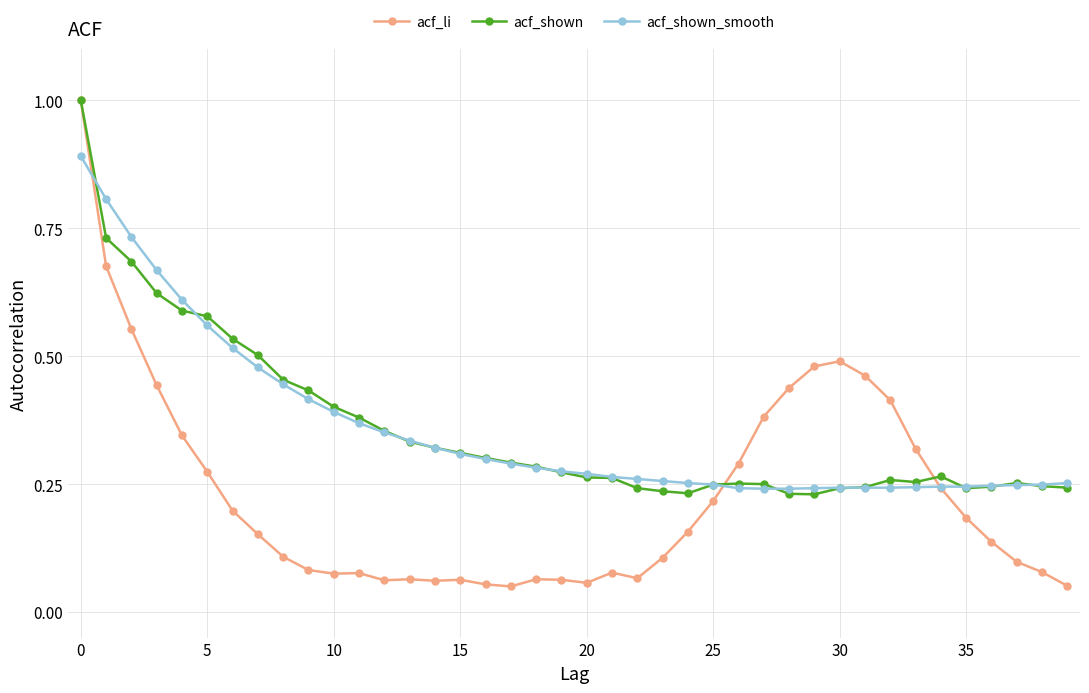

True or false: acf_li has more than 1 interior local peaks.

True